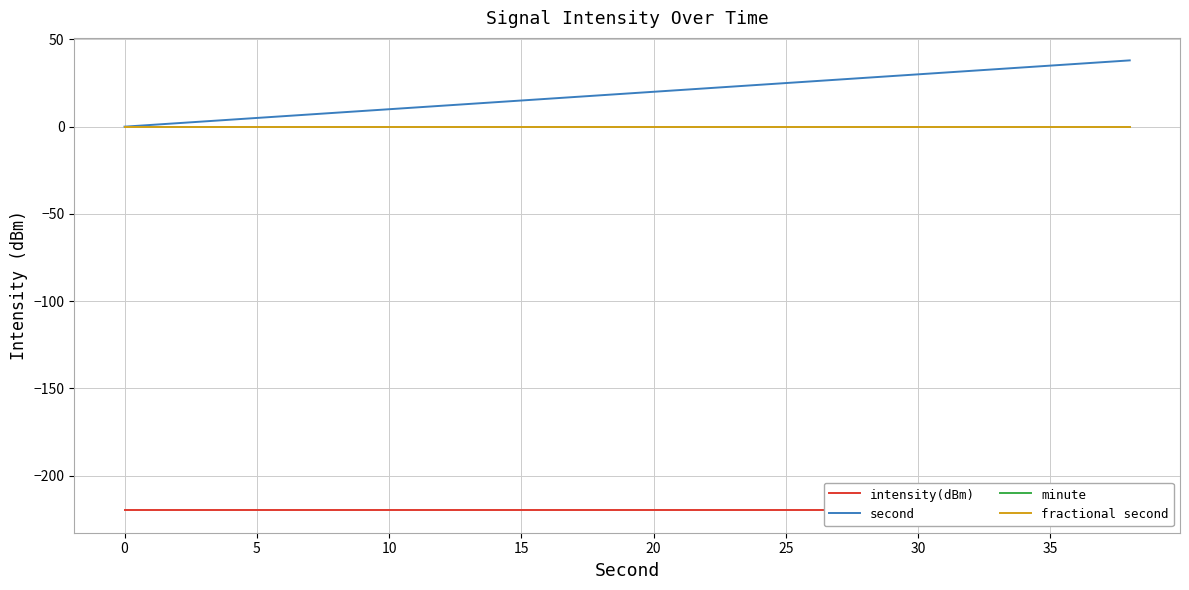

Reading left to right, extract all data points from this chart.

intensity(dBm): -219.9	-219.9	-219.9	-219.9	-219.9	-219.9	-219.9	-219.9	-219.9	-219.9	-219.9	-219.9	-219.9	-219.9	-219.9	-219.9	-219.9	-219.9	-219.9	-219.9
second: 0.0	2.0	4.0	6.0	8.0	10.0	12.0	14.0	16.0	18.0	20.0	22.0	24.0	26.0	28.0	30.0	32.0	34.0	36.0	38.0
minute: 0.0	0.0	0.0	0.0	0.0	0.0	0.0	0.0	0.0	0.0	0.0	0.0	0.0	0.0	0.0	0.0	0.0	0.0	0.0	0.0
fractional second: 0.0	0.0	0.0	0.0	0.0	0.0	0.0	0.0	0.0	0.0	0.0	0.0	0.0	0.0	0.0	0.0	0.0	0.0	0.0	0.0